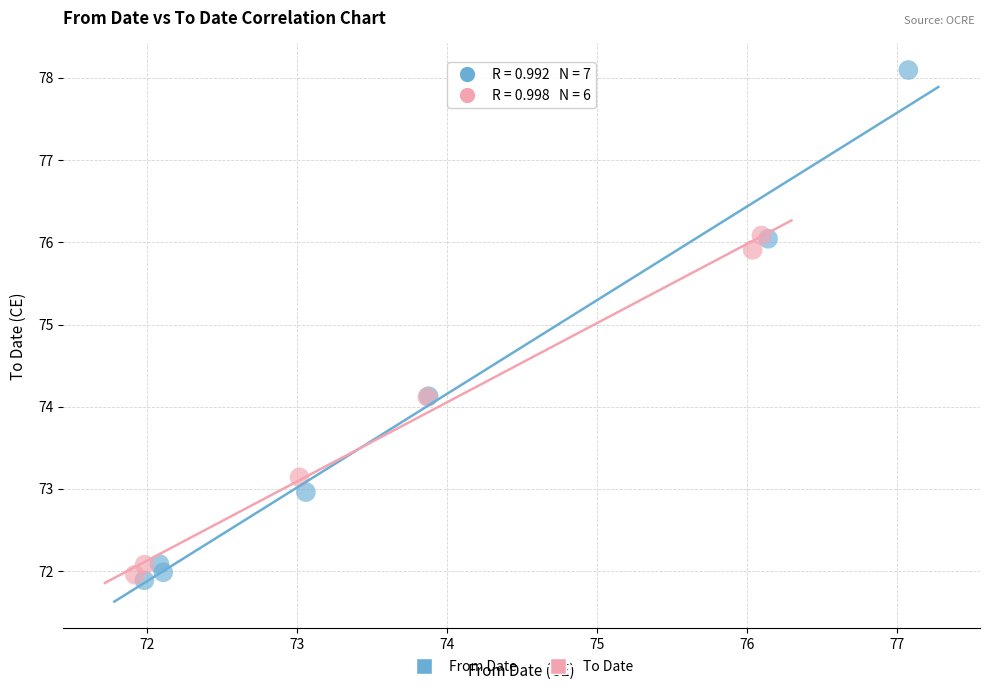

Which series has the largest Y range (max minus min)?

From Date